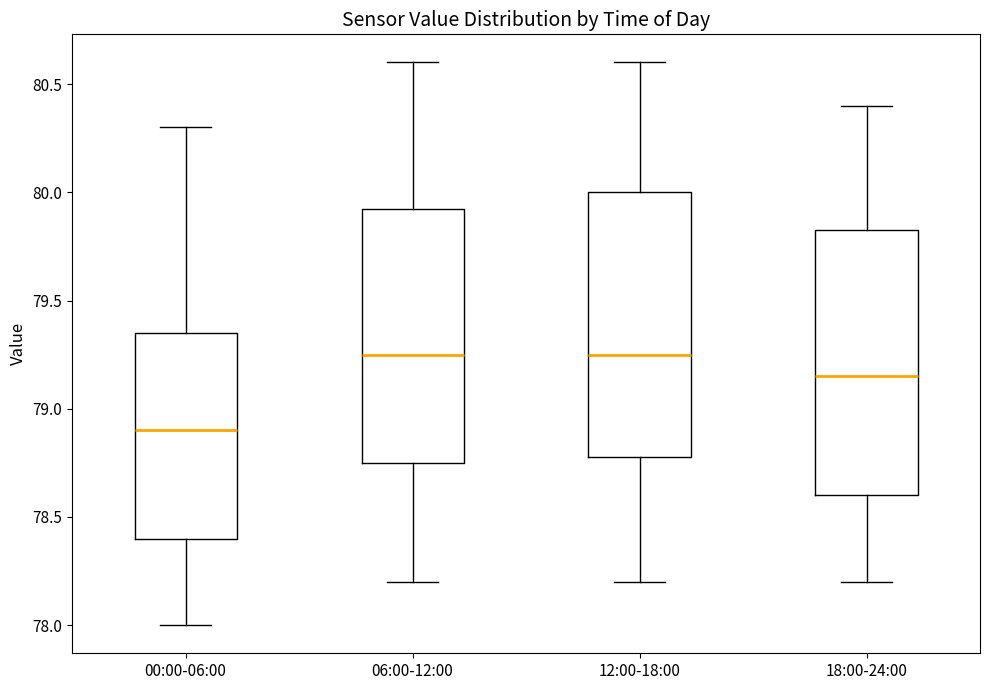

Reading left to right, transcribe this box plot: for each box, give where its median line is, the range the box spans, and where its two whiskers end, as read against the y-axis. The values are not printed on the chart, so give them approximately, as read against the axis.

00:00-06:00: median 78.90, box 78.40 to 79.35, whiskers 78.00 to 80.30
06:00-12:00: median 79.25, box 78.75 to 79.95, whiskers 78.20 to 80.60
12:00-18:00: median 79.25, box 78.80 to 80.00, whiskers 78.20 to 80.60
18:00-24:00: median 79.15, box 78.60 to 79.85, whiskers 78.20 to 80.40